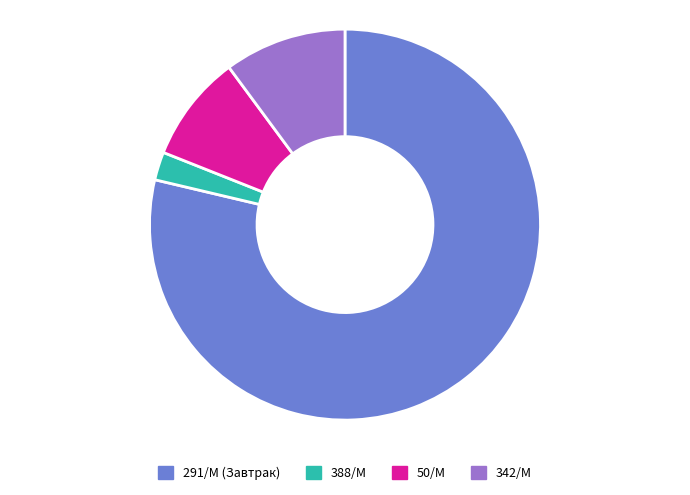

True or false: 291/М (Завтрак) accounts for 88% of the total.

False